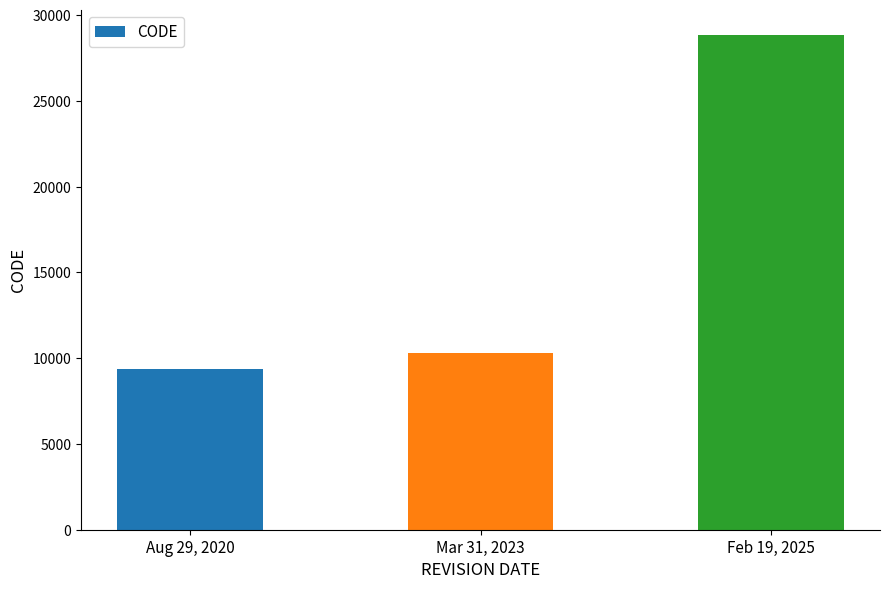

At which label is the value closest to 19120?

Mar 31, 2023